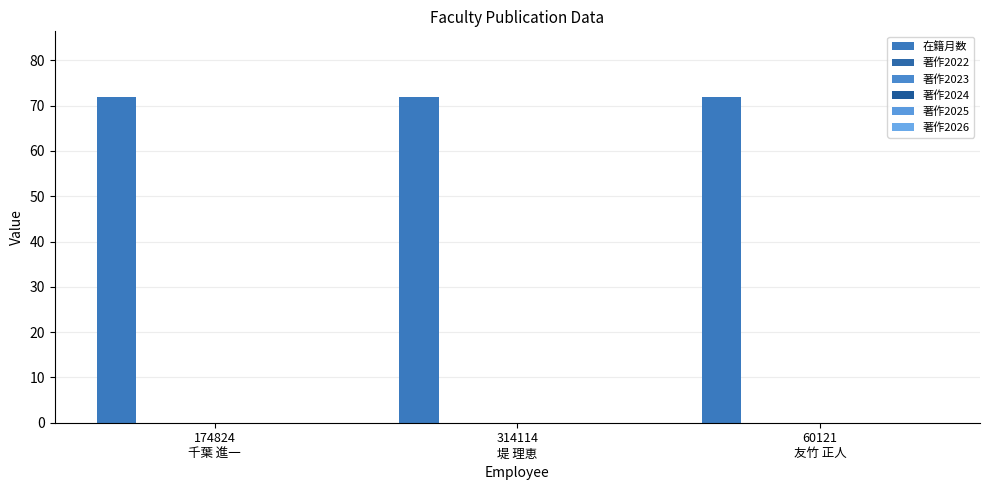

Which series changed the most between 314114
堤 理恵 and 60121
友竹 正人?

在籍月数